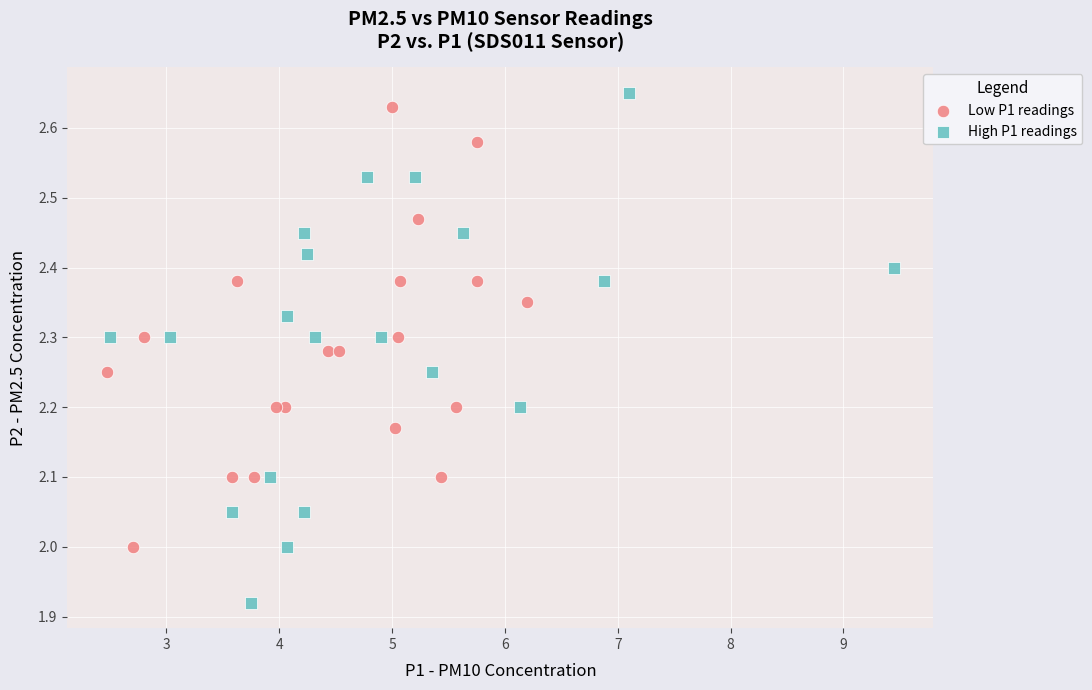

Which series has the widest spread of Y values?

High P1 readings